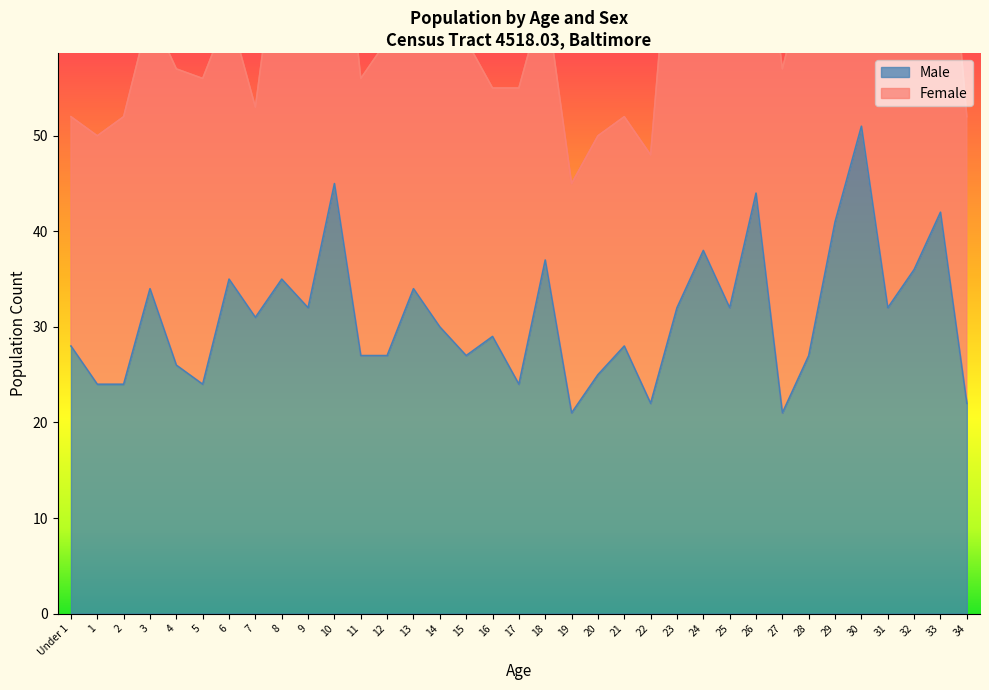

What is the difference between the values at 24 and 31?

6